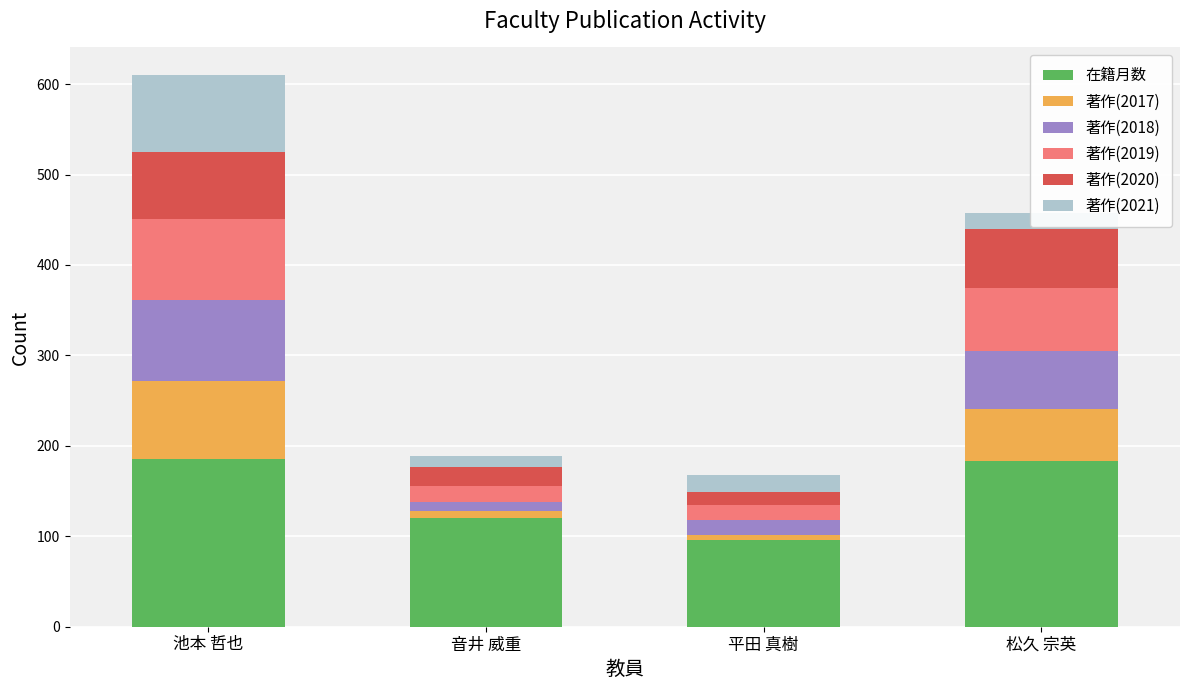

True or false: 在籍月数 has a value of 179 at 音井 威重.

False